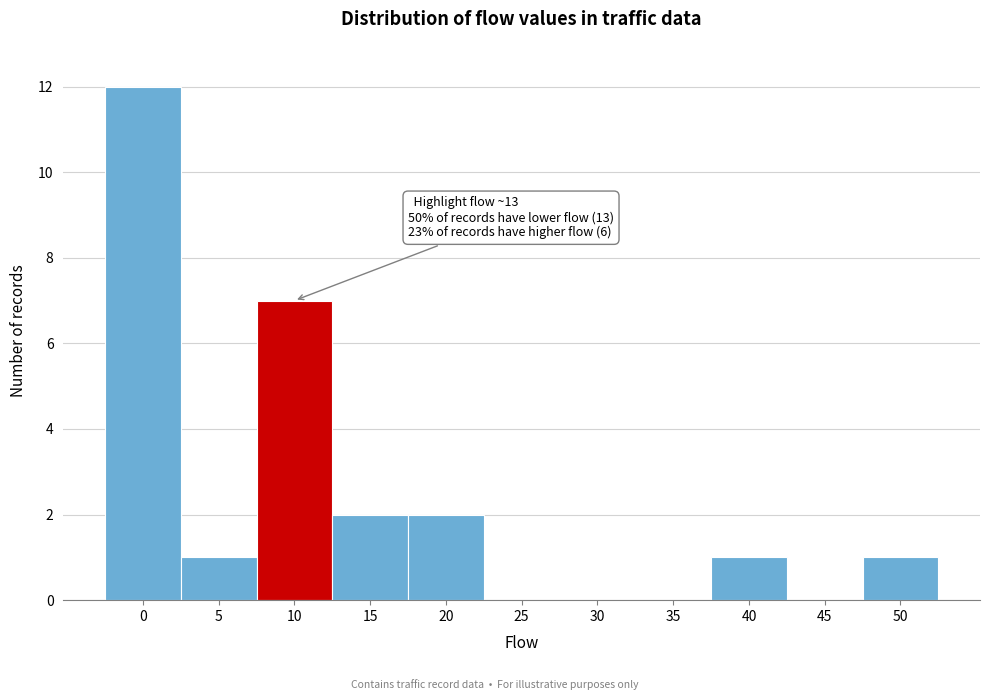

Reading left to right, transcribe all the data shown in this chart.

0=12	5=1	10=7	15=2	20=2	25=0	30=0	35=0	40=1	45=0	50=1